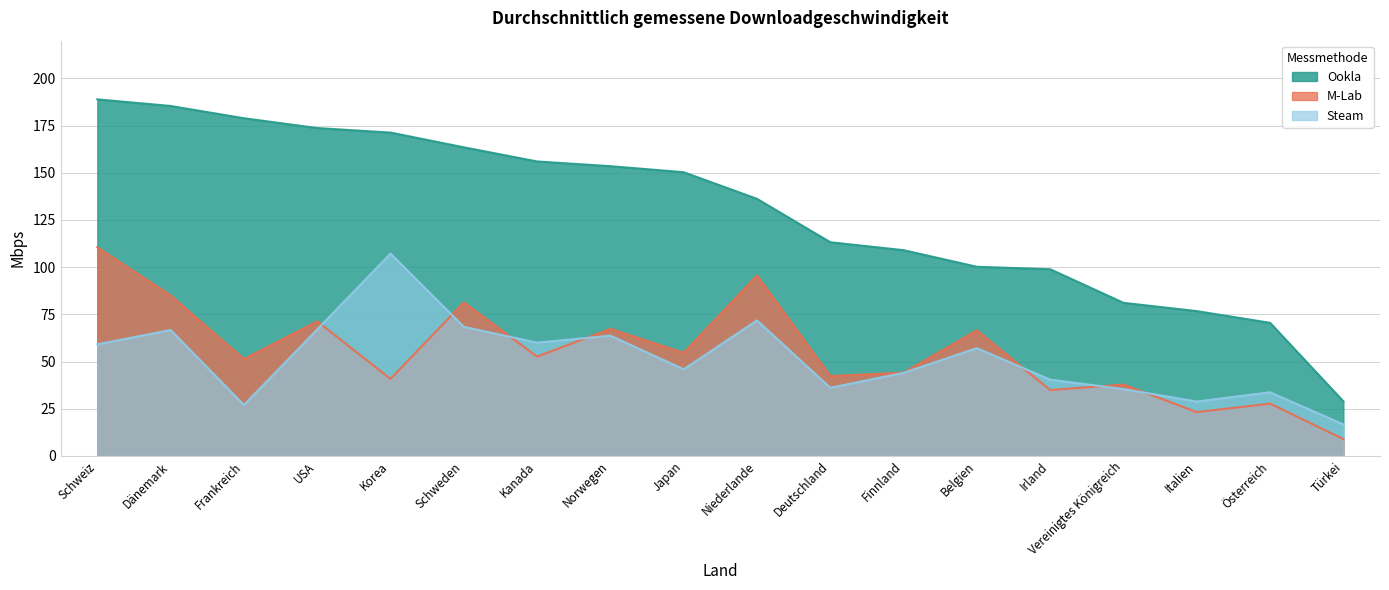

How many lines are shown in the chart?

3